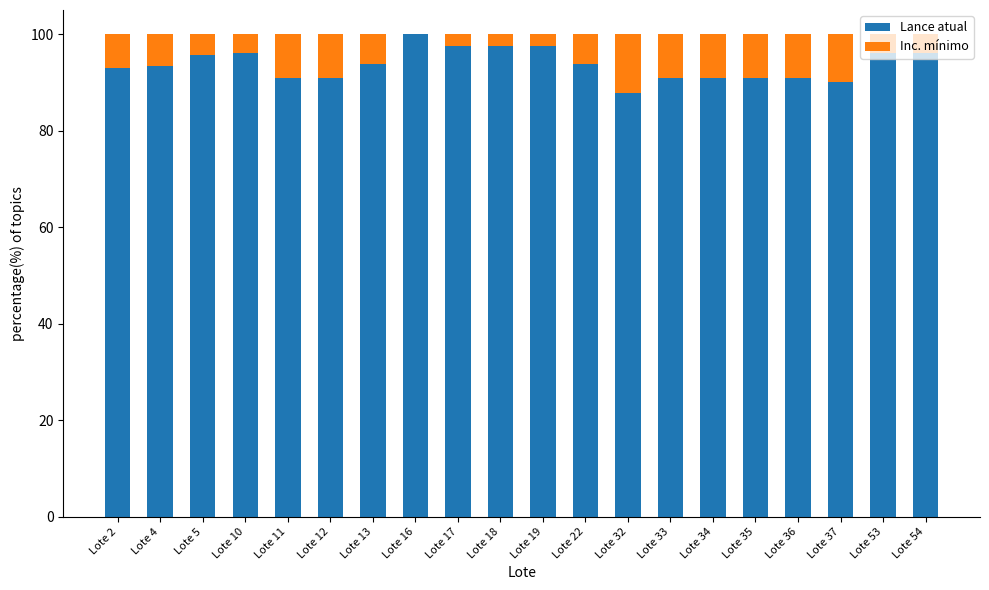

The Lance atual series shows 20.6 at Lote 17. True or false?

False